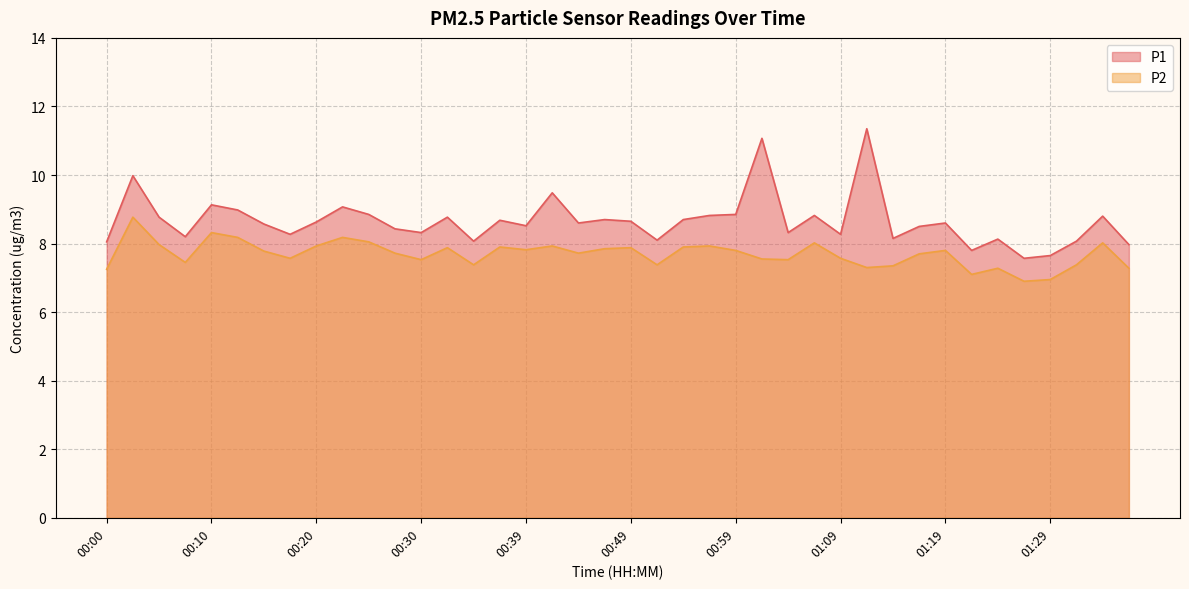

True or false: P2 and P1 intersect in this chart.

False